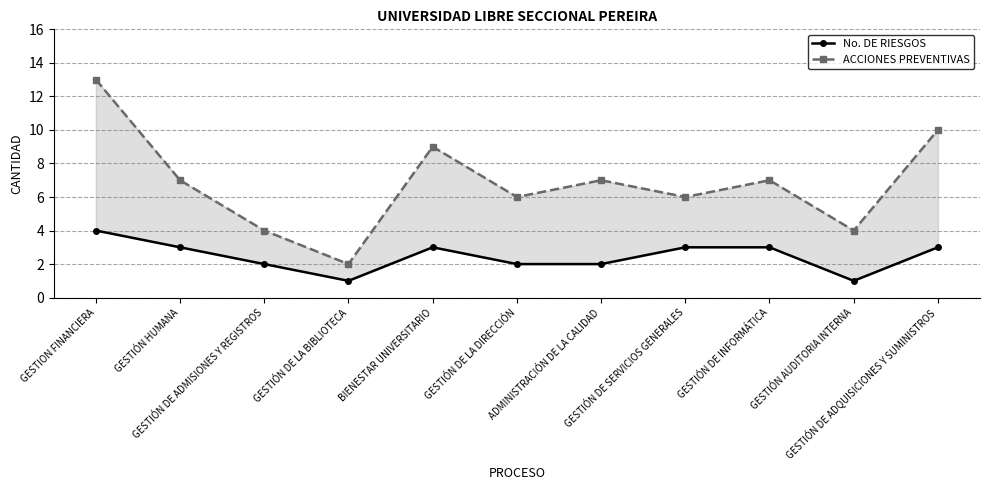

Which series changed the most between GESTION FINANCIERA and GESTIÓN DE LA DIRECCIÓN?

ACCIONES PREVENTIVAS